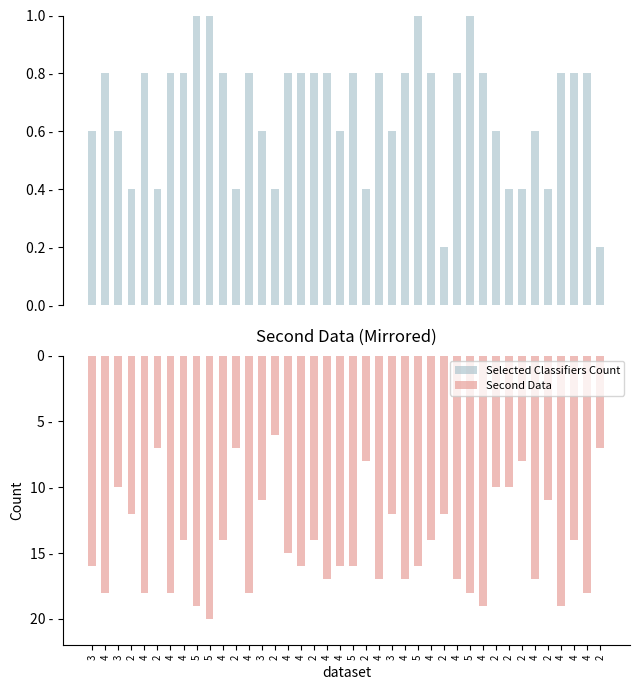

Is the value of Second Data at 5 greater than the value of Selected Classifiers Count at 4?

No